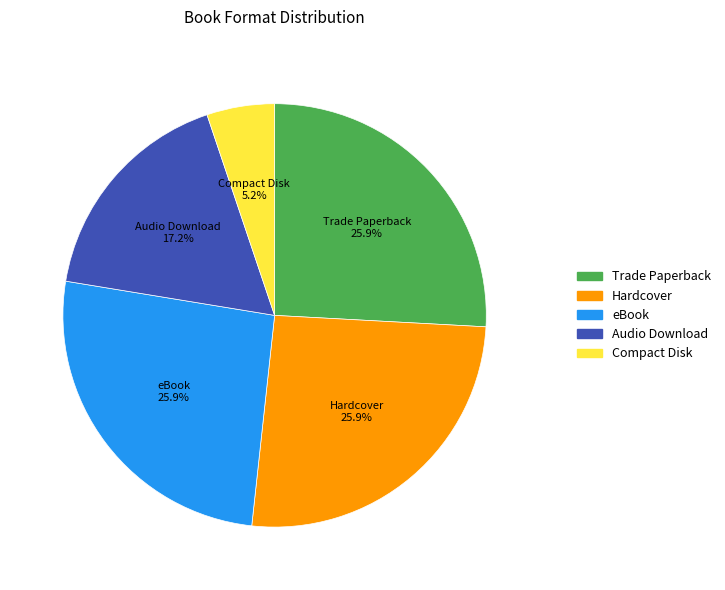

Is the sum of Audio Download and eBook greater than half?

No